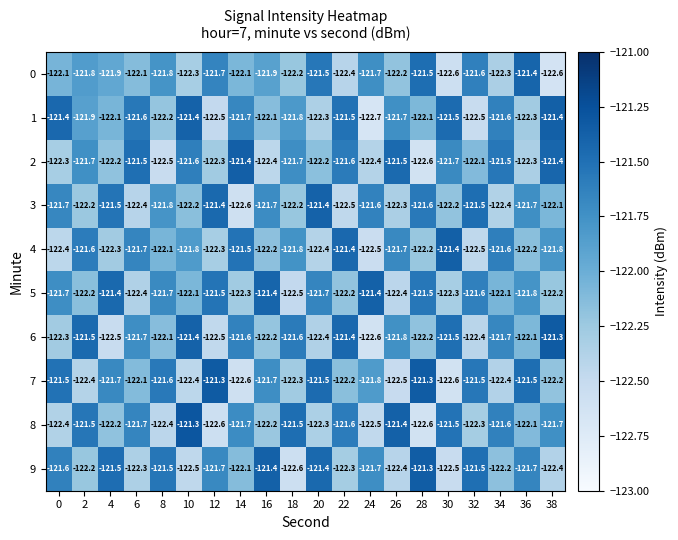

What is the maximum value for 0?

-121.4